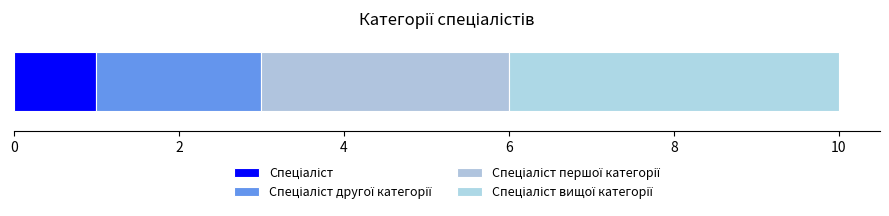

Count the number of data series in this chart.

4